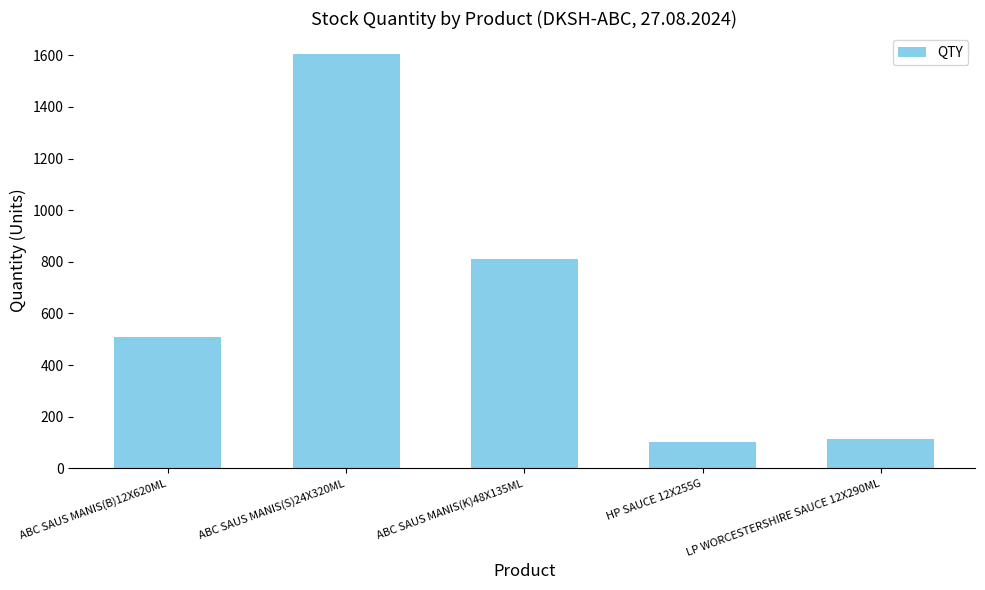

Which category has the highest value across all series?

ABC SAUS MANIS(S)24X320ML